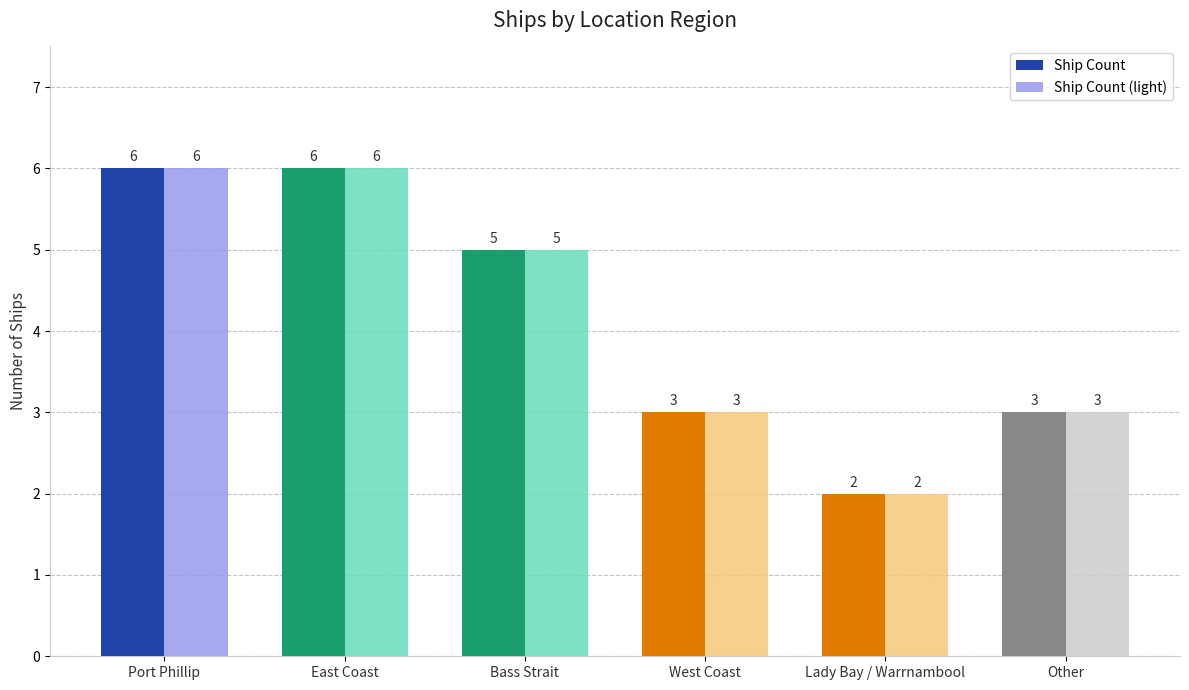

At which category does the chart reach its minimum across all series?

Lady Bay / Warrnambool